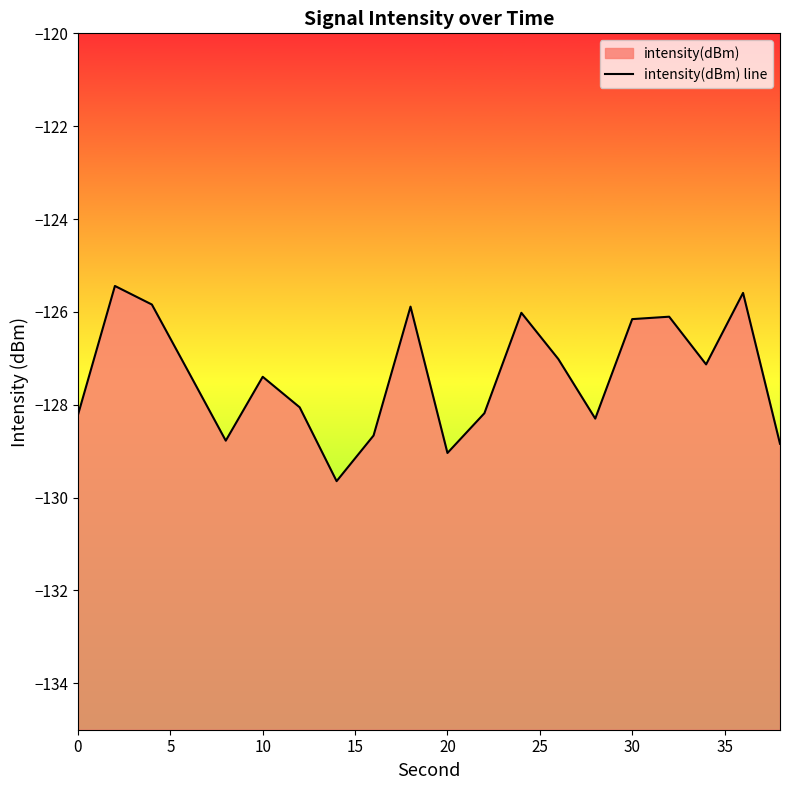

What is the maximum value shown in the chart?

-125.4